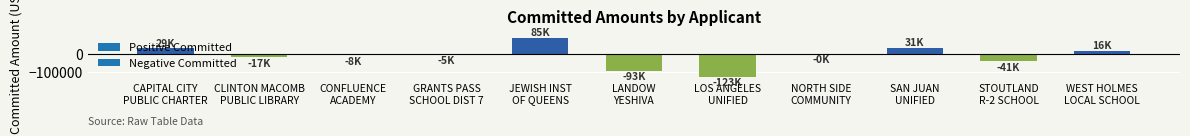

Where is the data nearest to the value -19133?

CLINTON MACOMB
PUBLIC LIBRARY